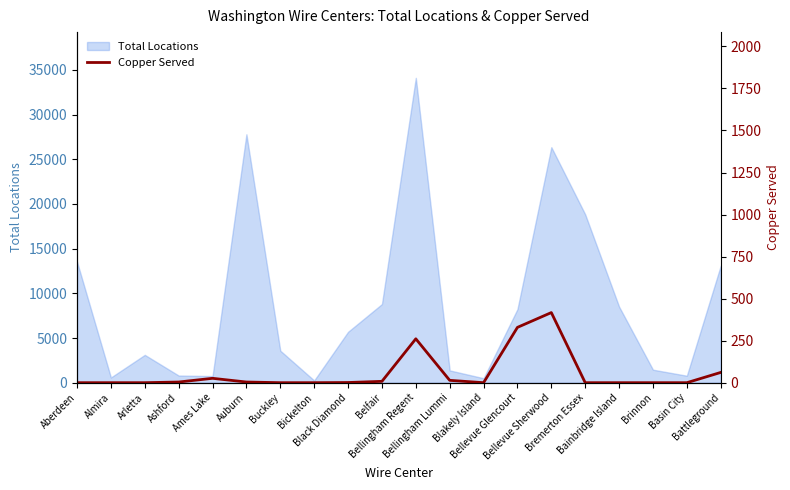

Reading left to right, what are all the values shown in this chart?

0	0	0	4	26	4	0	0	1	8	261	14	0	329	417	0	0	0	0	61